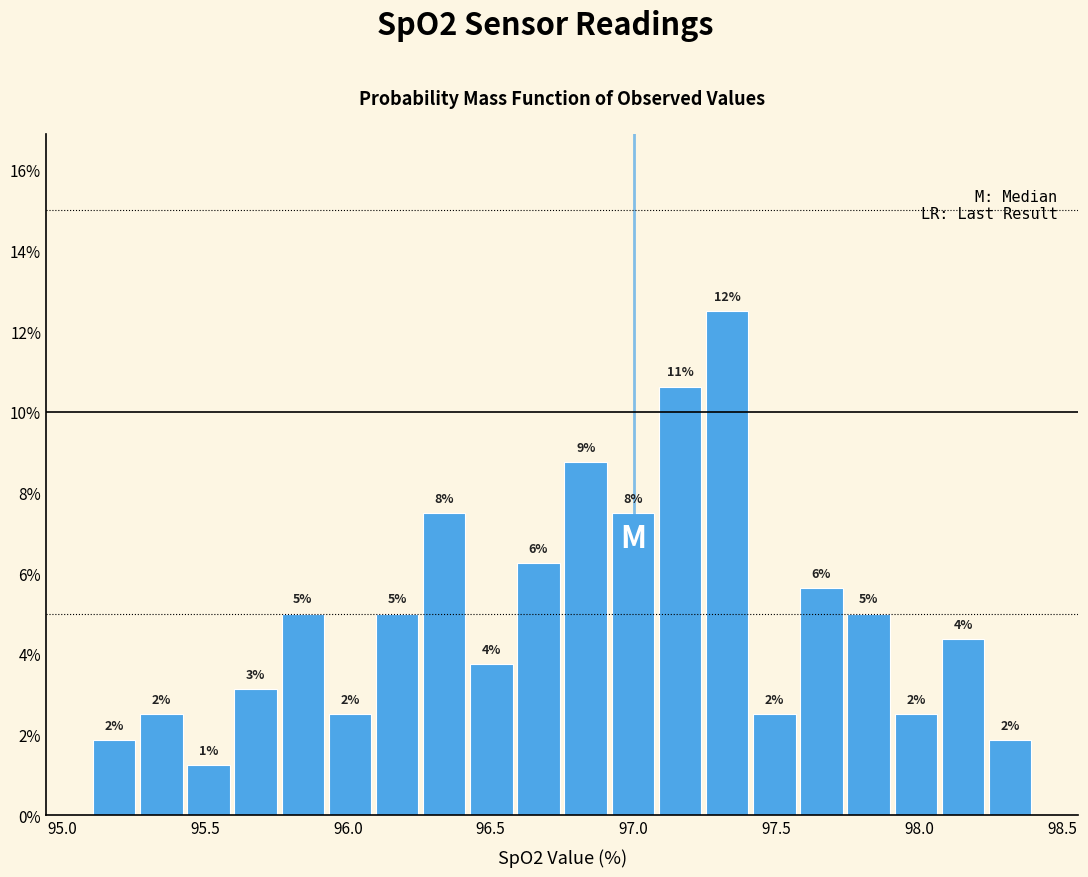

Read against the x-axis, roughly where is the centre of the tallest bar?

97.35